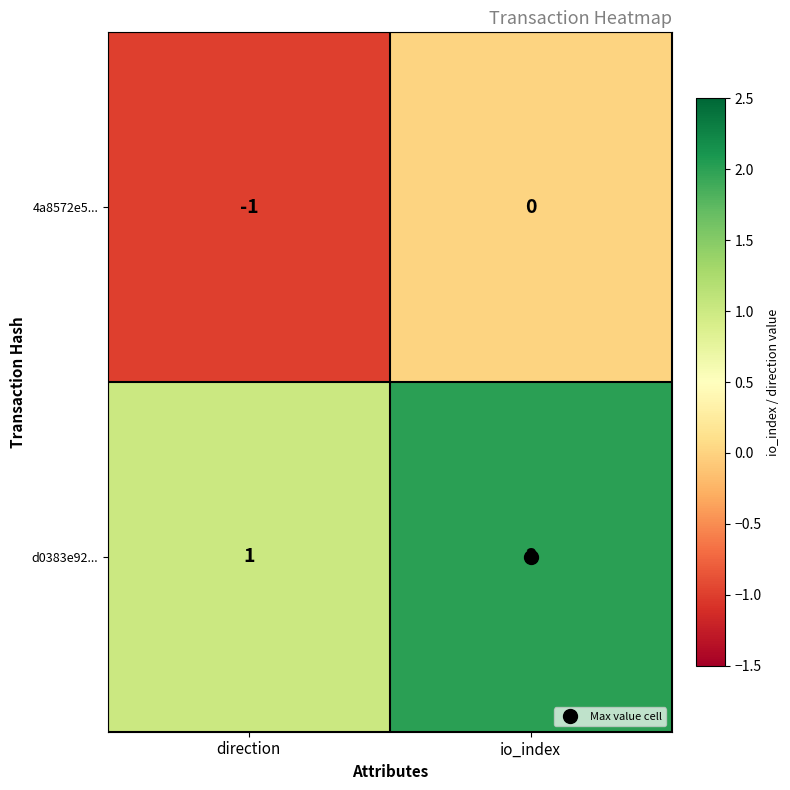

Which category has the highest value in the d0383e92... series?

io_index